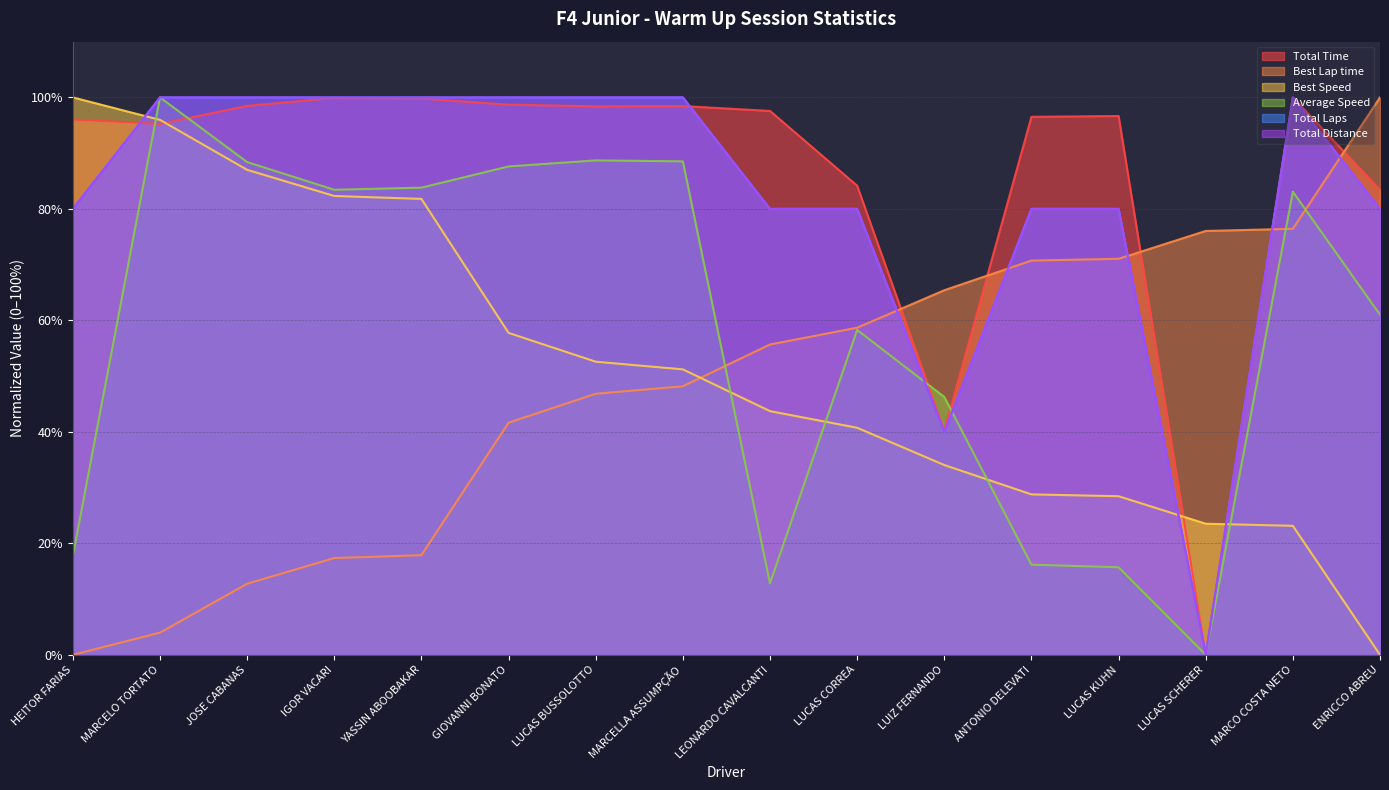

What position from the right is ANTONIO DELEVATI?

5